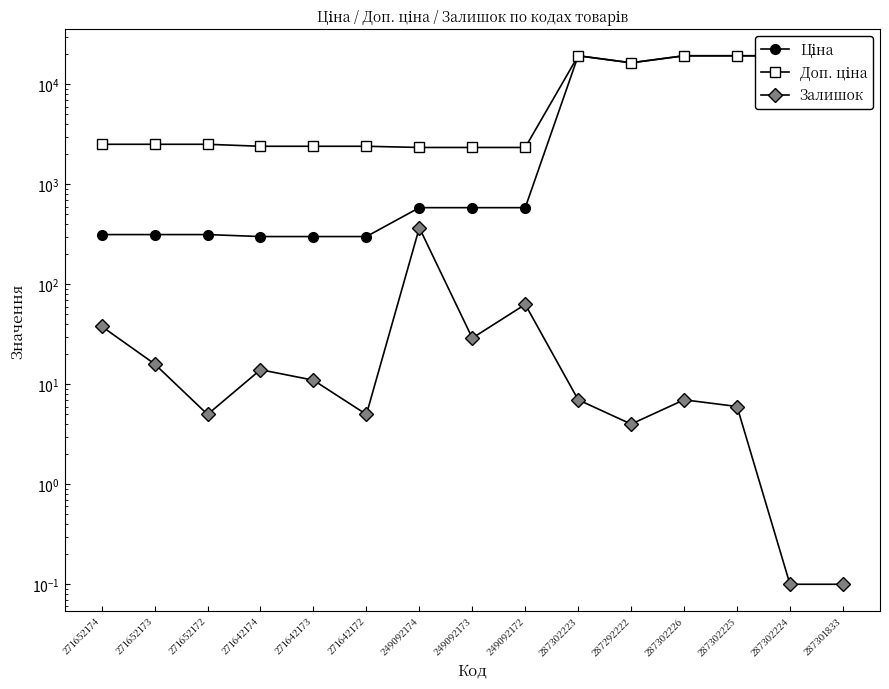

At which category does Ціна reach its first local peak?

287302223